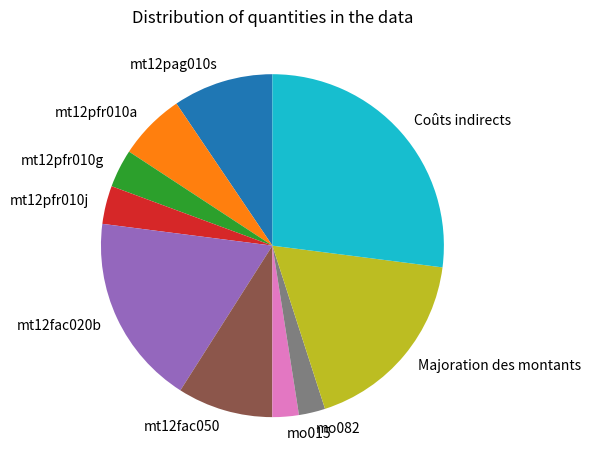

Between Majoration des montants and mt12pag010s, which is larger?

Majoration des montants